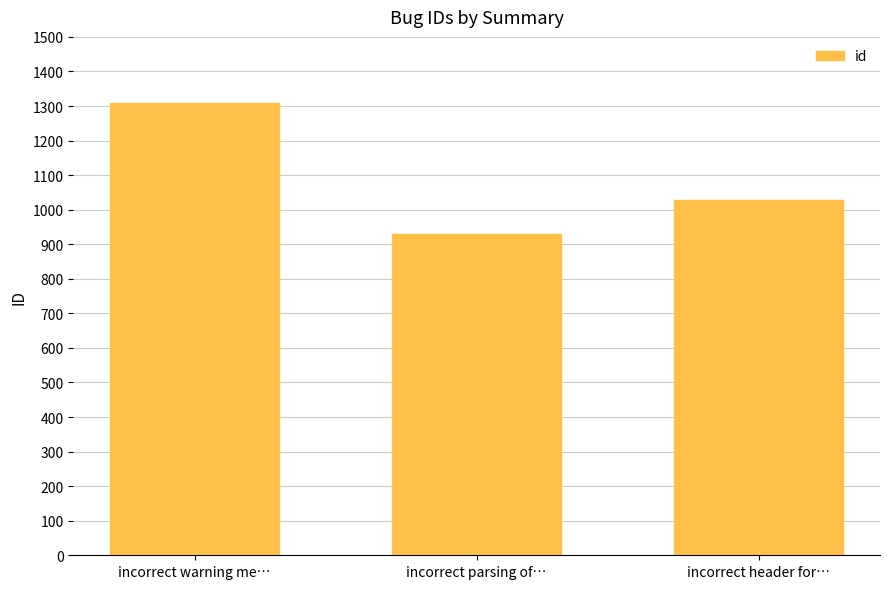

List the labels in order of value, largest first.

incorrect warning me…, incorrect header for…, incorrect parsing of…